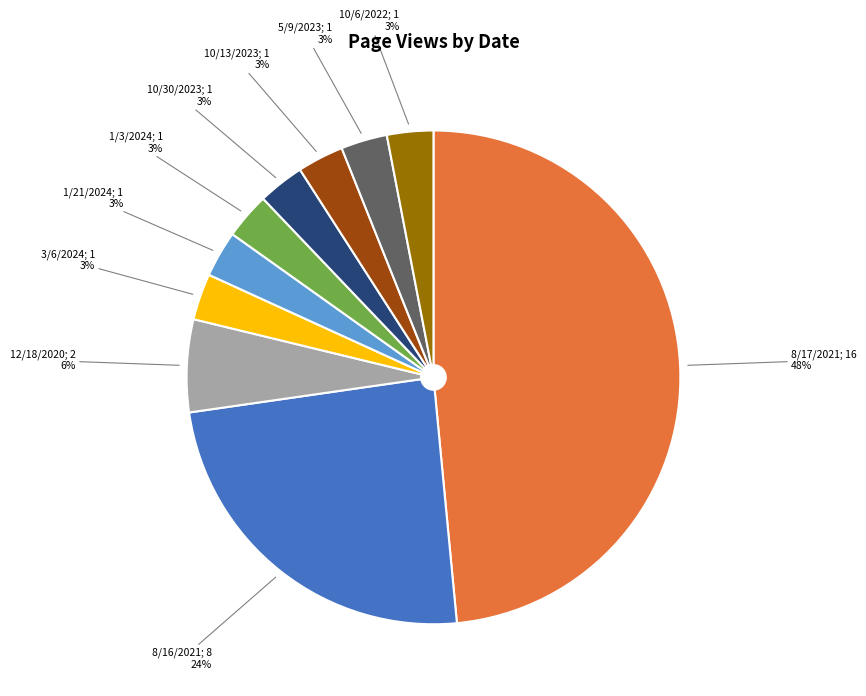

Does any single category account for the majority?

No